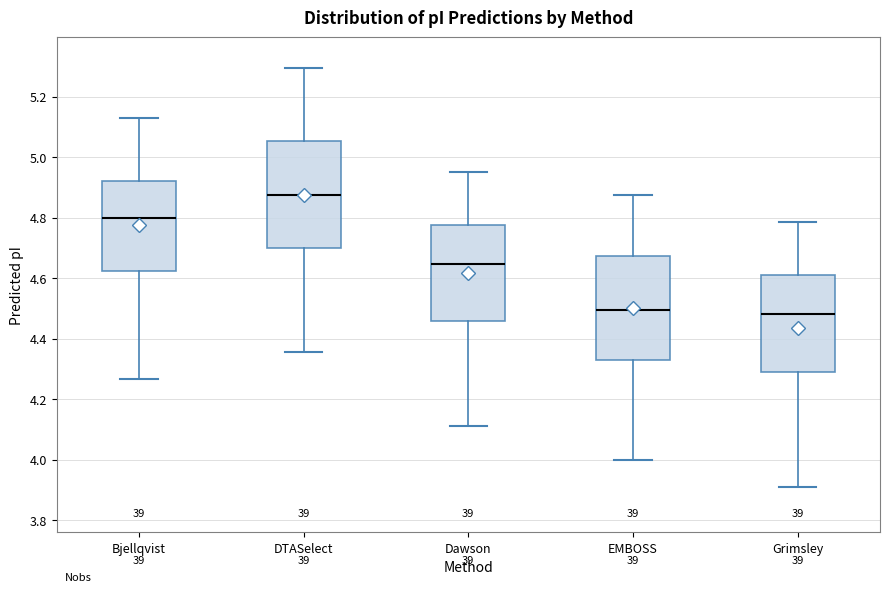

Where is the lower edge of the box for Grimsley on the y-axis? The values are not printed on the chart, so give them approximately, as read against the axis.

4.30